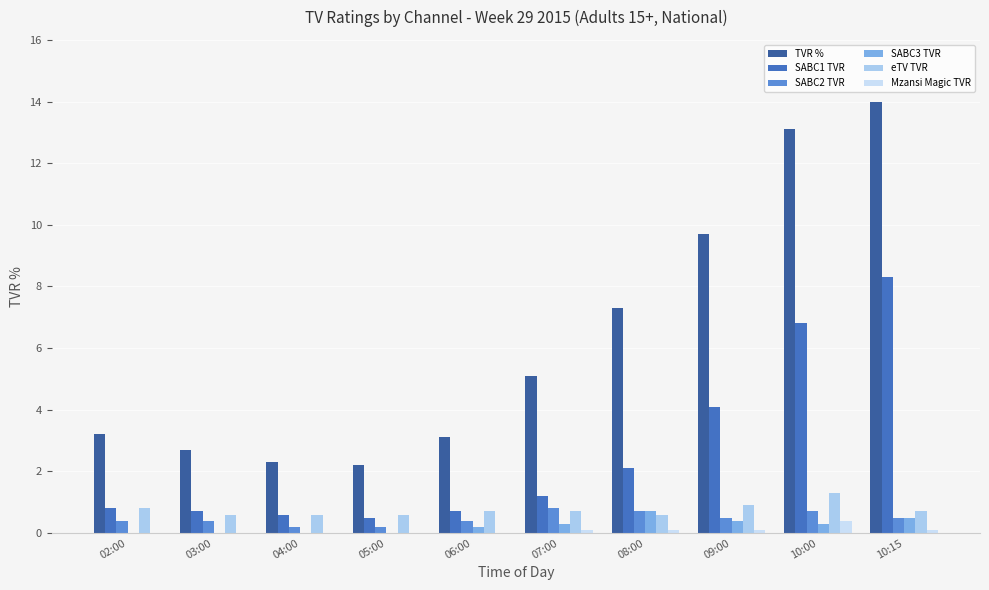

What is the label of the 5th bar from the left?

06:00